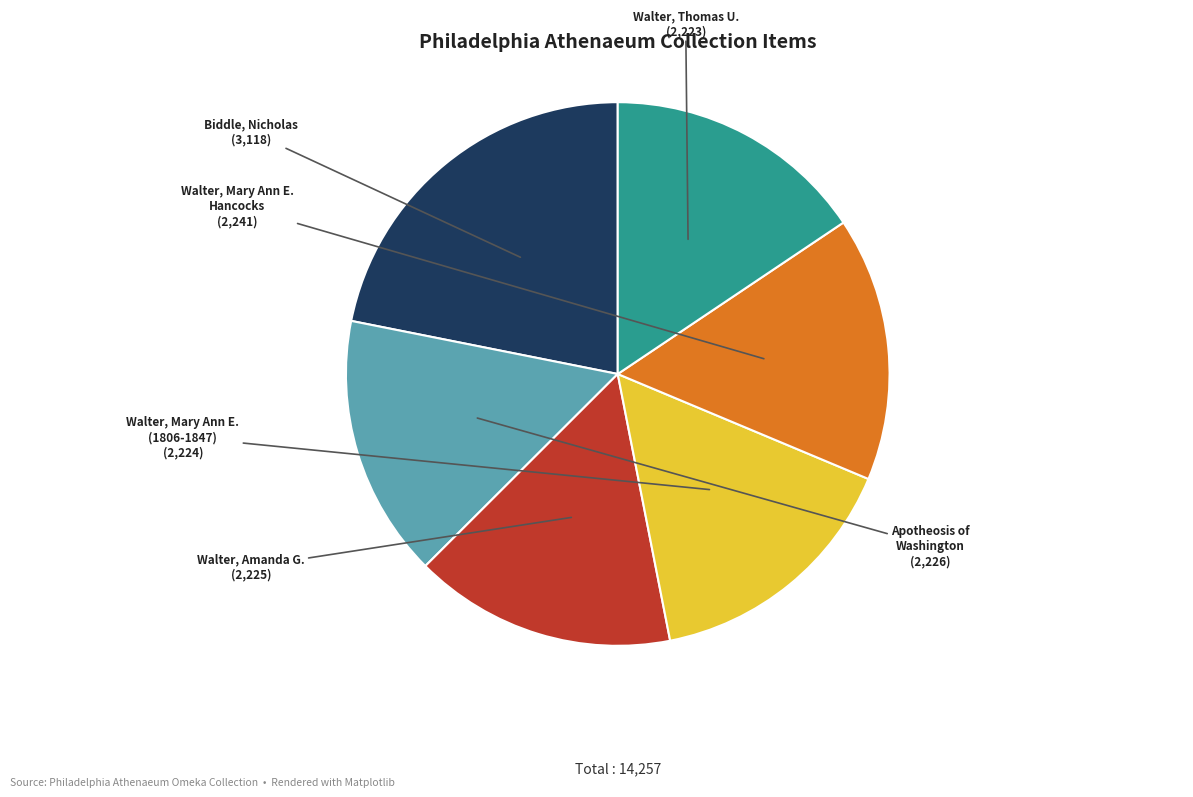

Does any single category account for the majority?

No